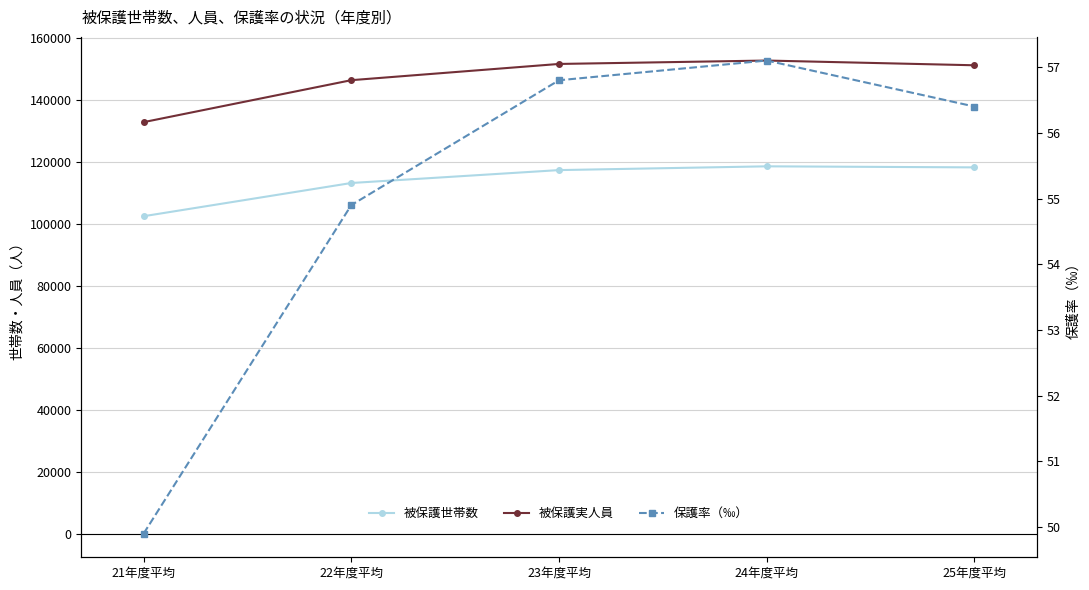

What is the label of the 5th point from the right?

21年度平均